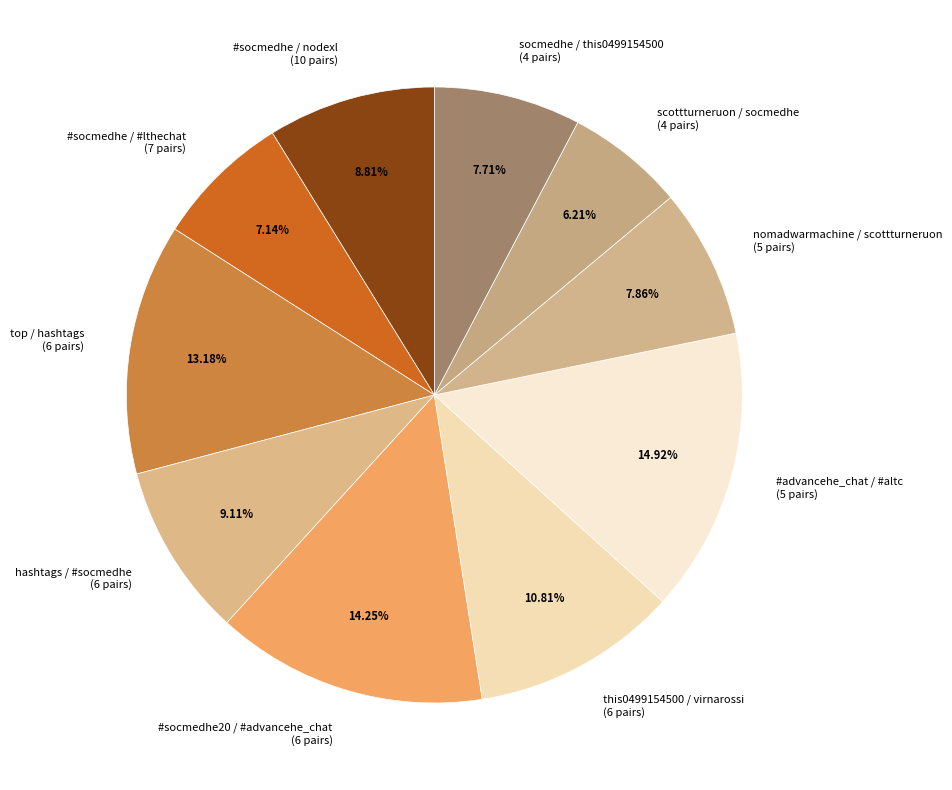

Does #advancehe_chat / #altc account for over 50% of the chart?

No